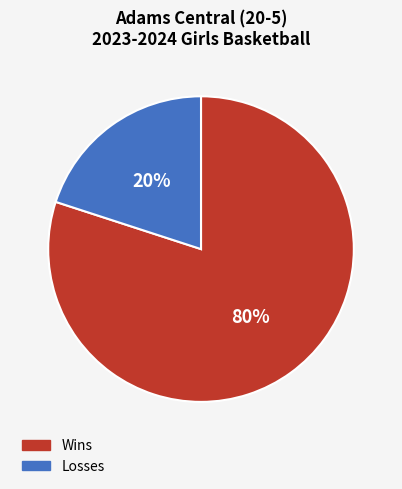

Count the number of slices in the pie.

2